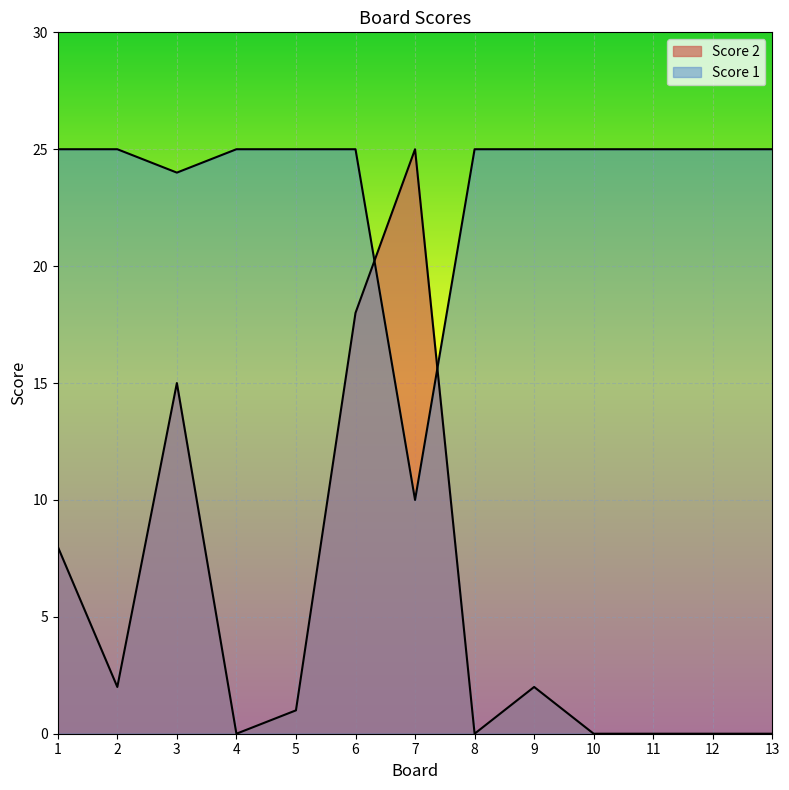

Does the chart display data point markers on the line(s)?

No